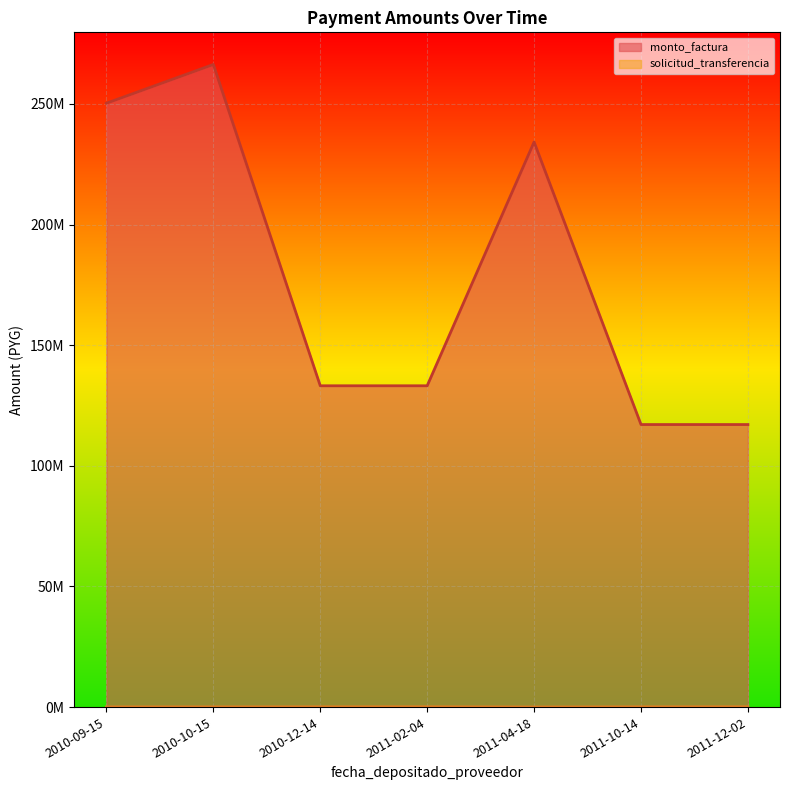

What position from the left is 2010-12-14?

3